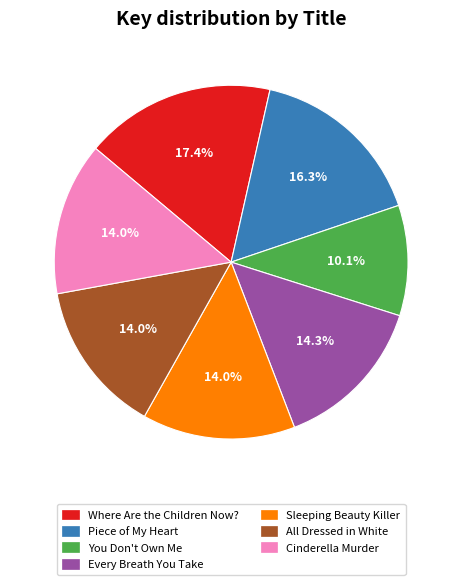

To the nearest percent, what portion does Where Are the Children Now? represent?

17%